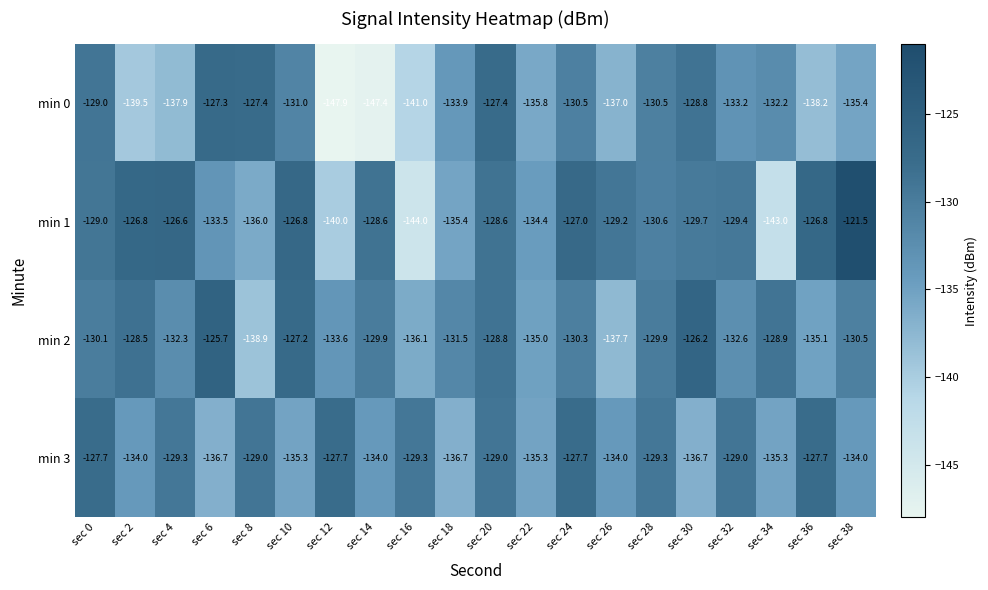

Is it true that min 3 equals -53.5 at sec 22?

False